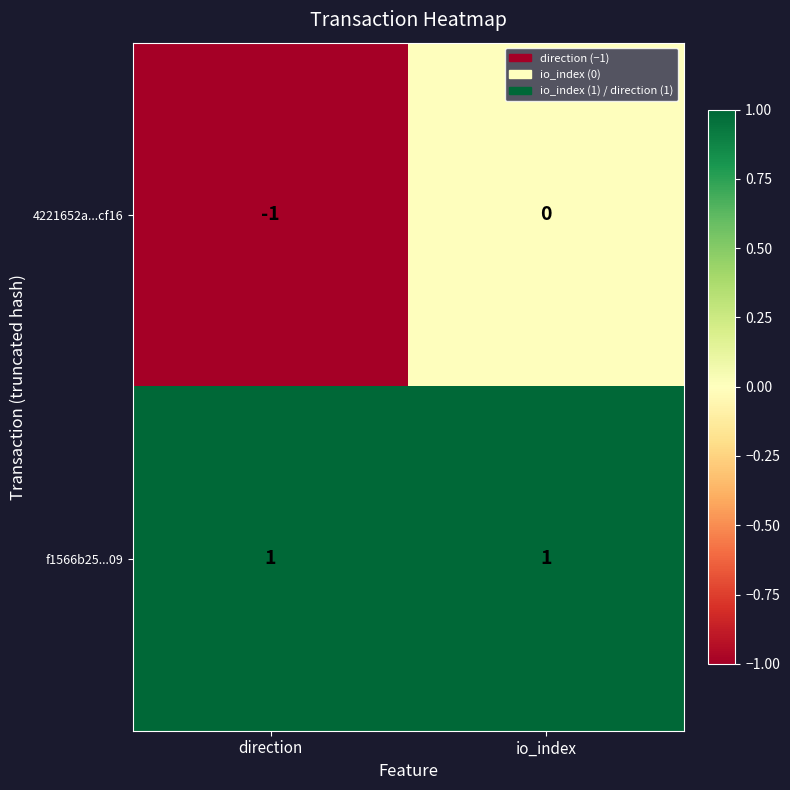

Where is 4221652a...cf16 nearest to the value 0?

io_index